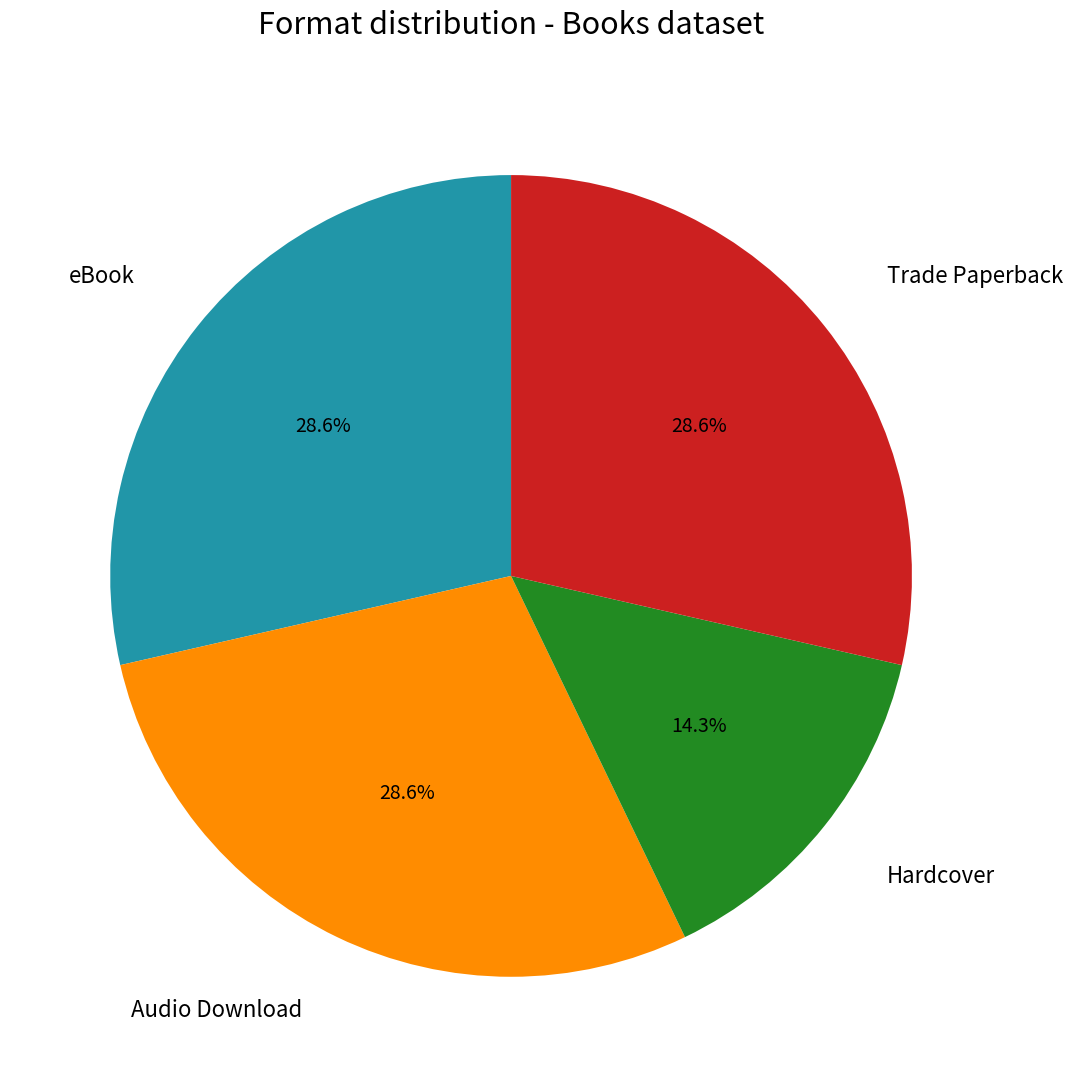

Does any single category account for the majority?

No